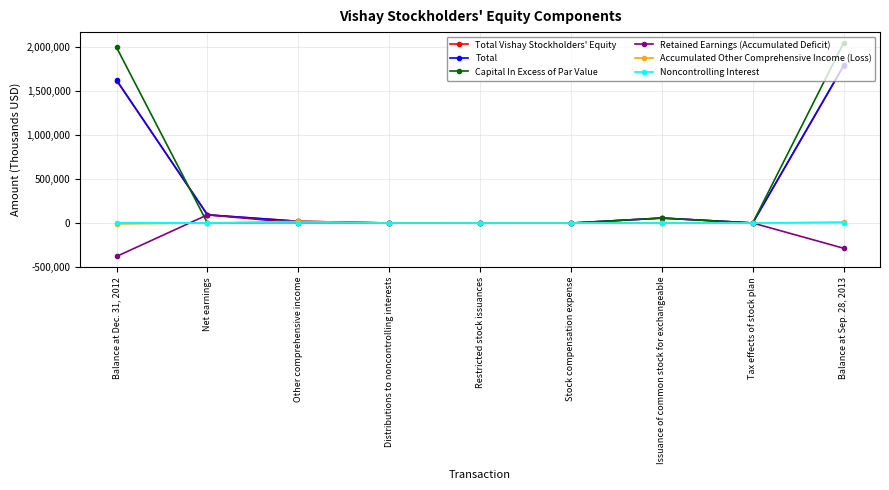

At how many categories does at least one series exceed 1657912?

2